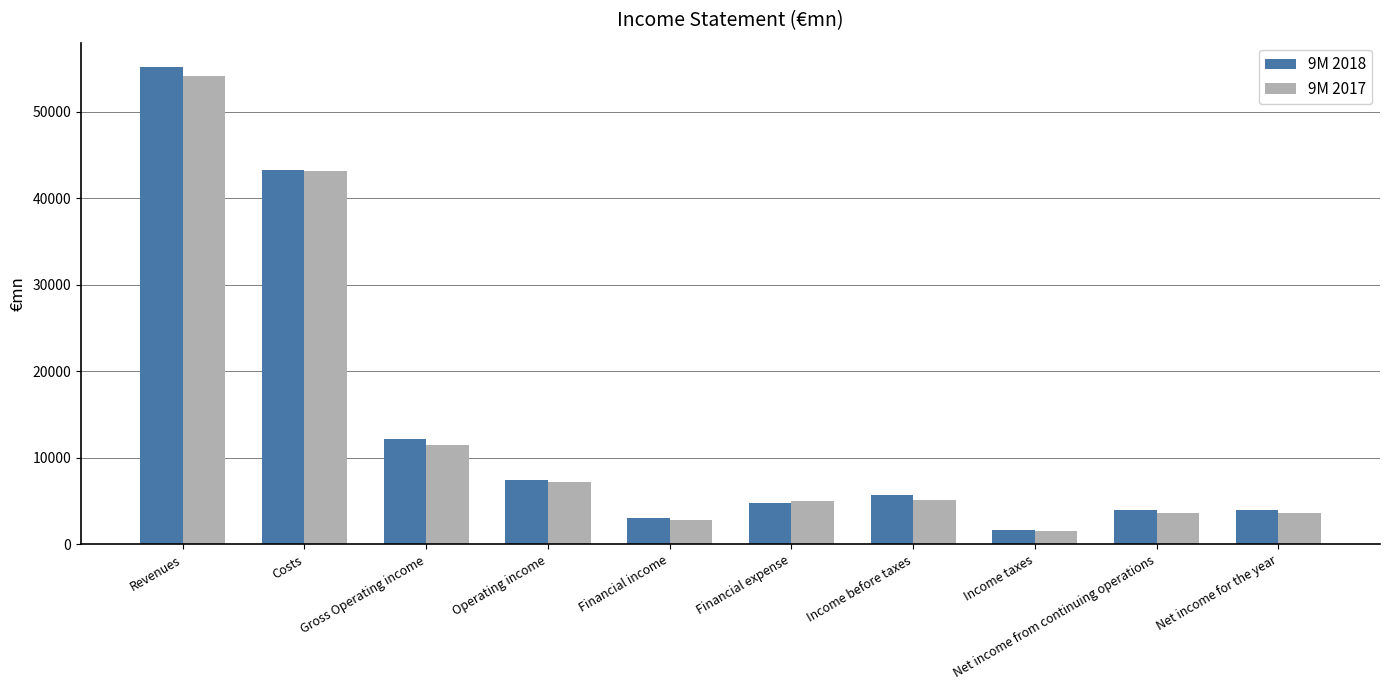

How many data points does each series have?

10